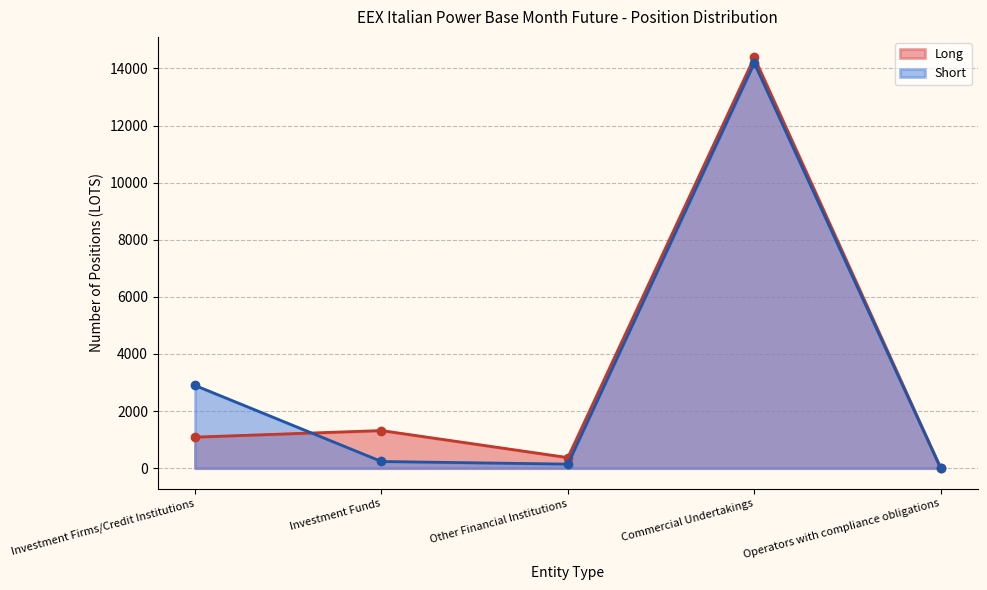

Is it true that Short equals 0.0 at Operators with compliance obligations?

True